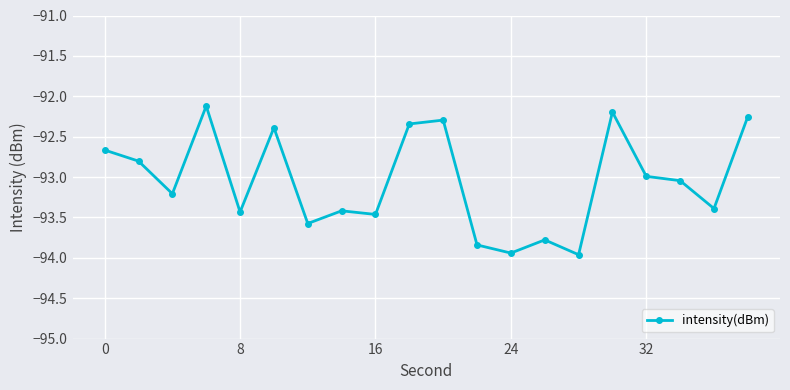

What is the average value?

-93.1